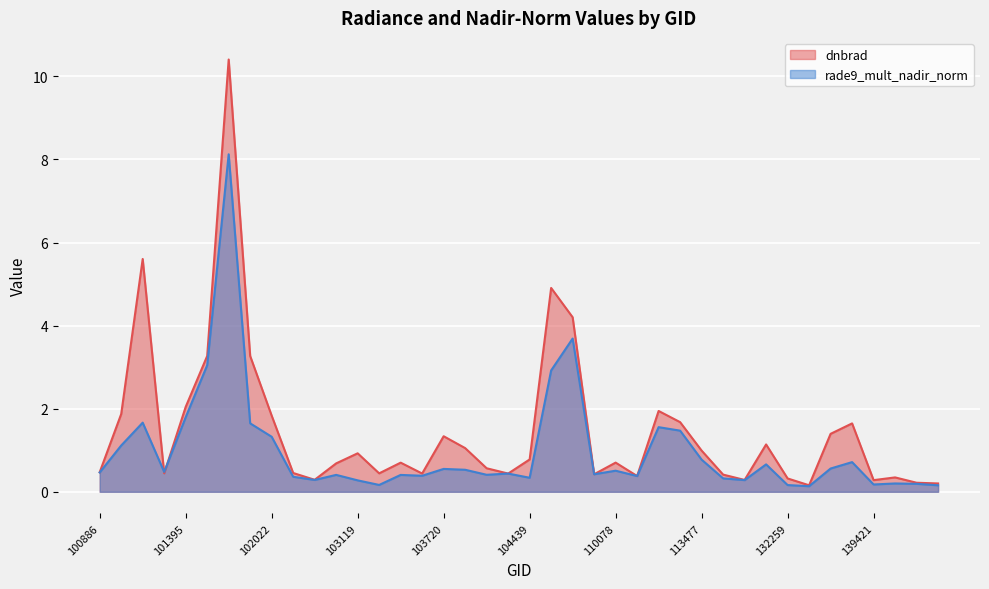

True or false: rade9_mult_nadir_norm has more than 0 points higher than both neighbors.

True